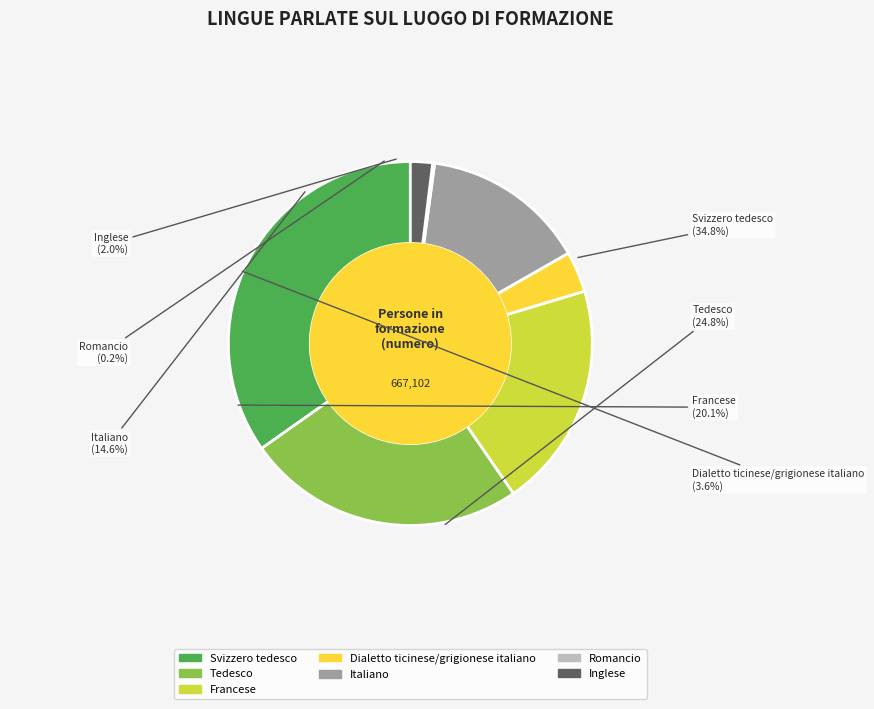

Is there any slice that represents more than half of the pie?

No